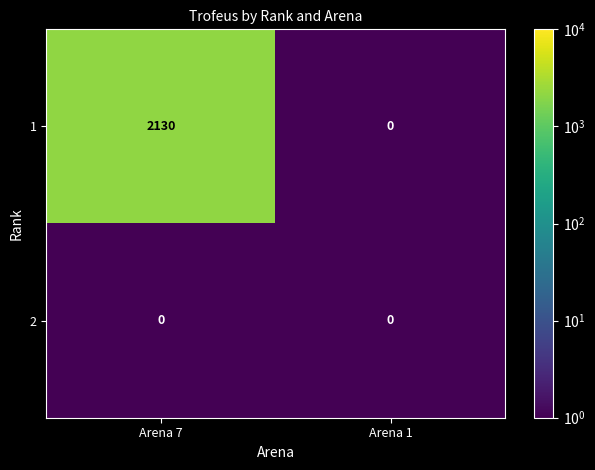

Which series has the largest range (max minus min)?

1